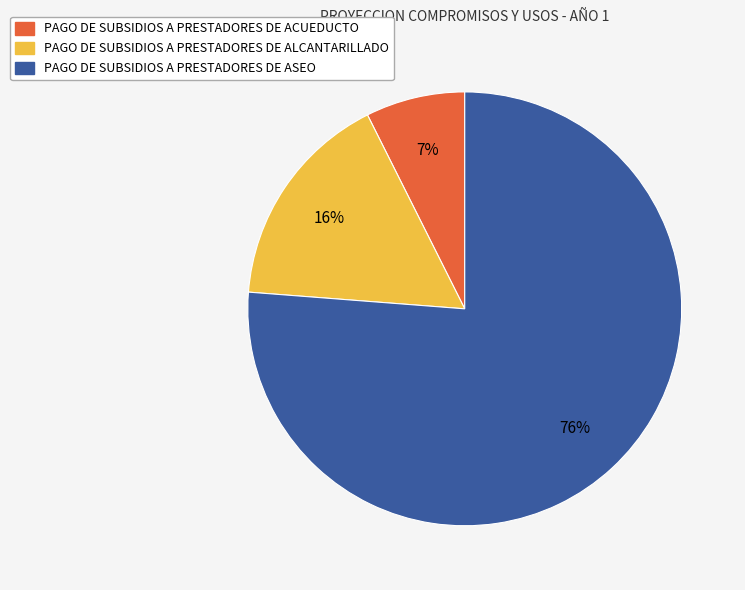

Is the sum of PAGO DE SUBSIDIOS A PRESTADORES DE ACUEDUCTO and PAGO DE SUBSIDIOS A PRESTADORES DE ASEO greater than half?

Yes